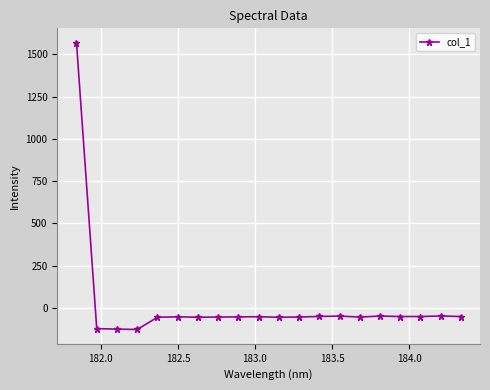

What is the difference between the maximum and minimum values?

1697.1